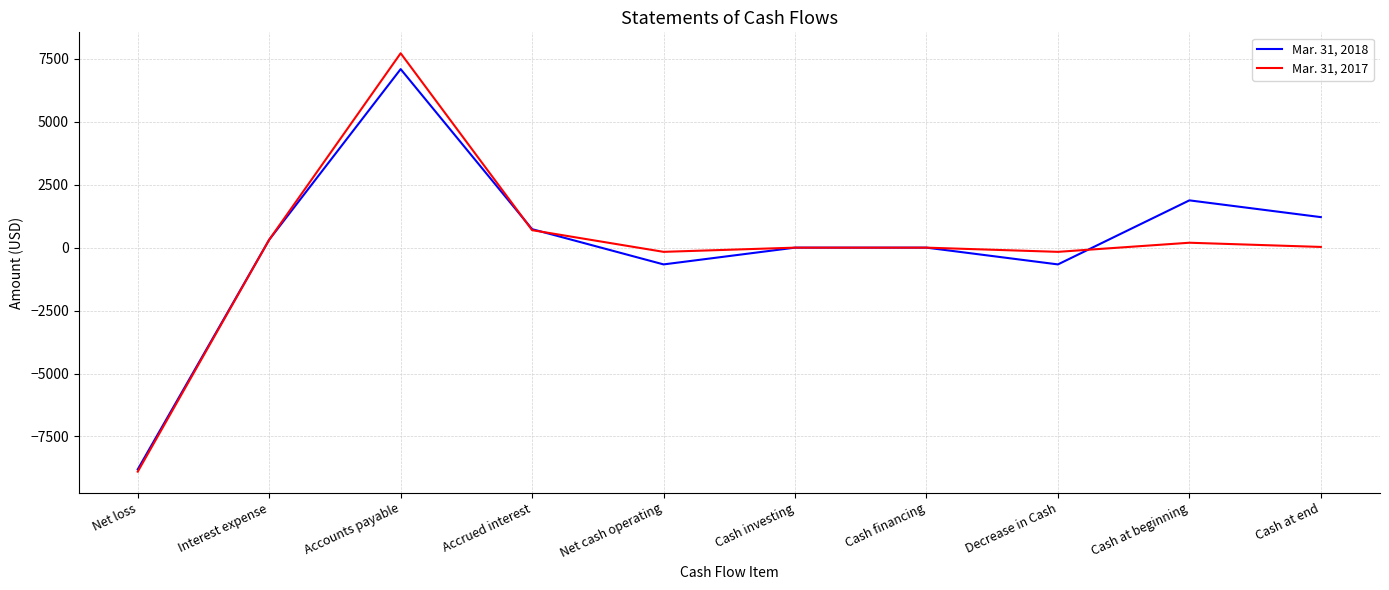

Which label corresponds to the largest value in the chart?

Accounts payable